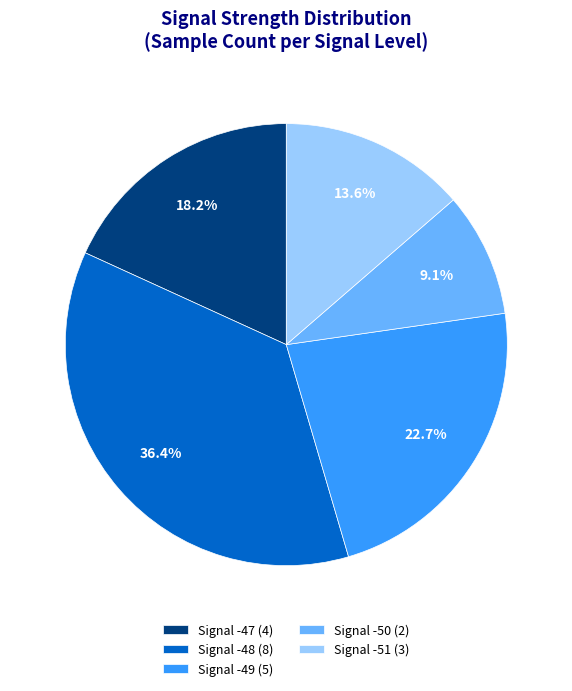

What is the largest slice in the pie chart?

Signal -48 (8)